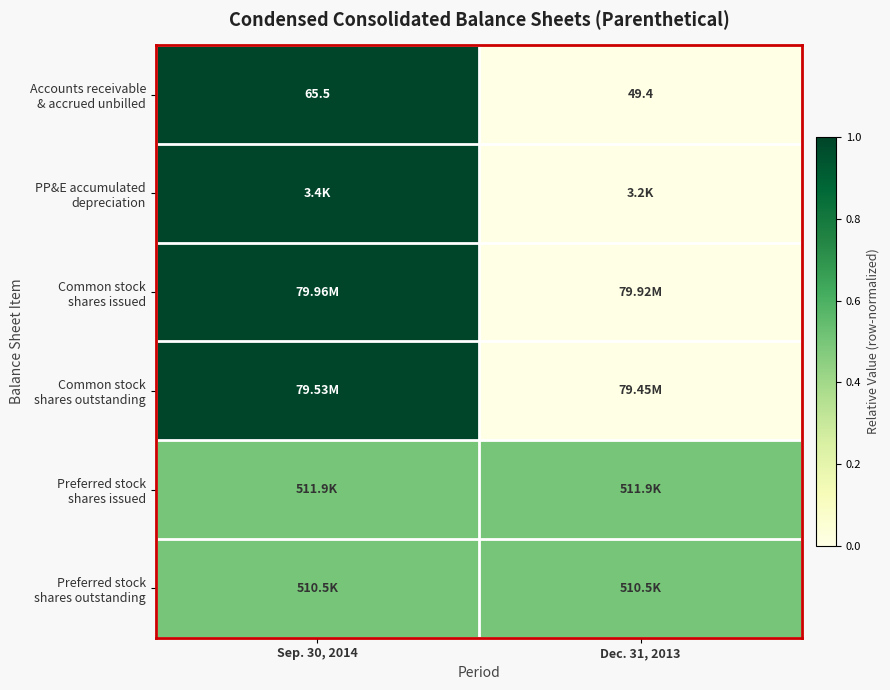

Which category has the highest value in the PP&E accumulated depreciation series?

Sep. 30, 2014